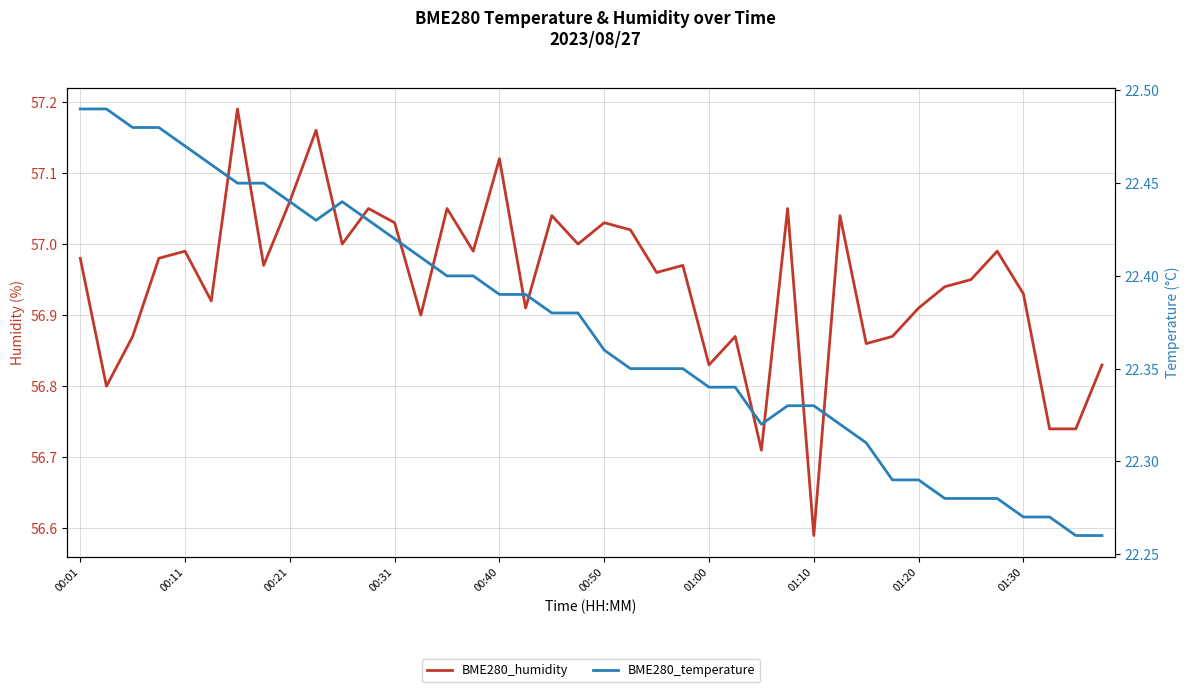

What is the approximate value of BME280_humidity at 01:10?

56.6